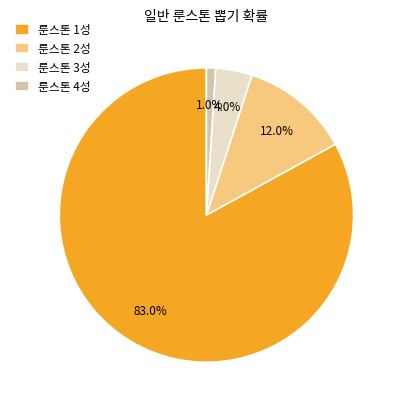

How many segments does this pie chart have?

4